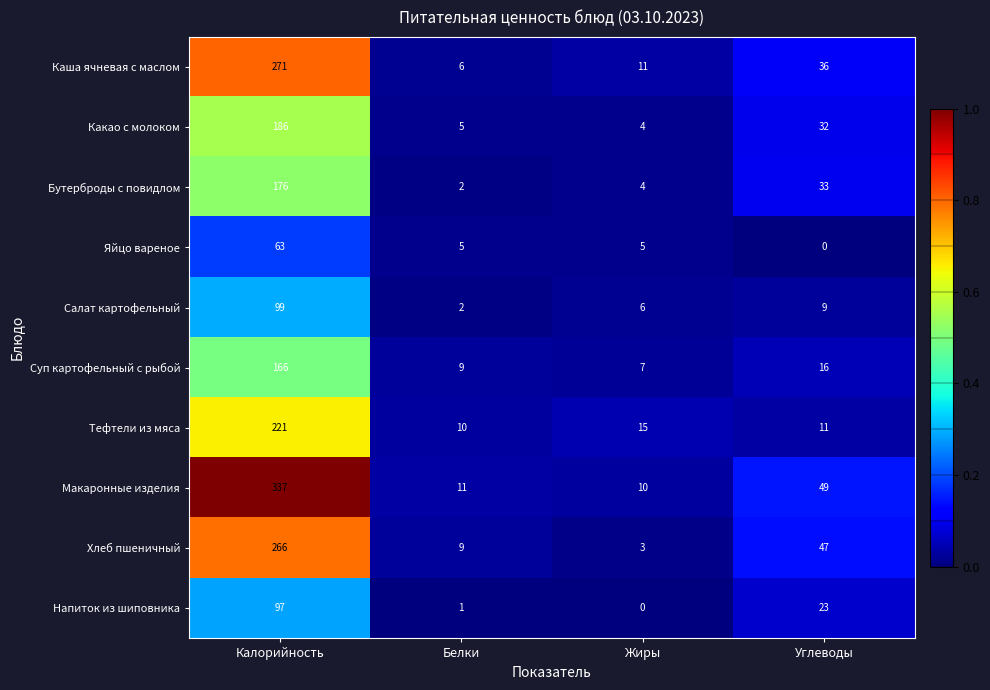

True or false: Каша ячневая с маслом has a value of 11 at Жиры.

True